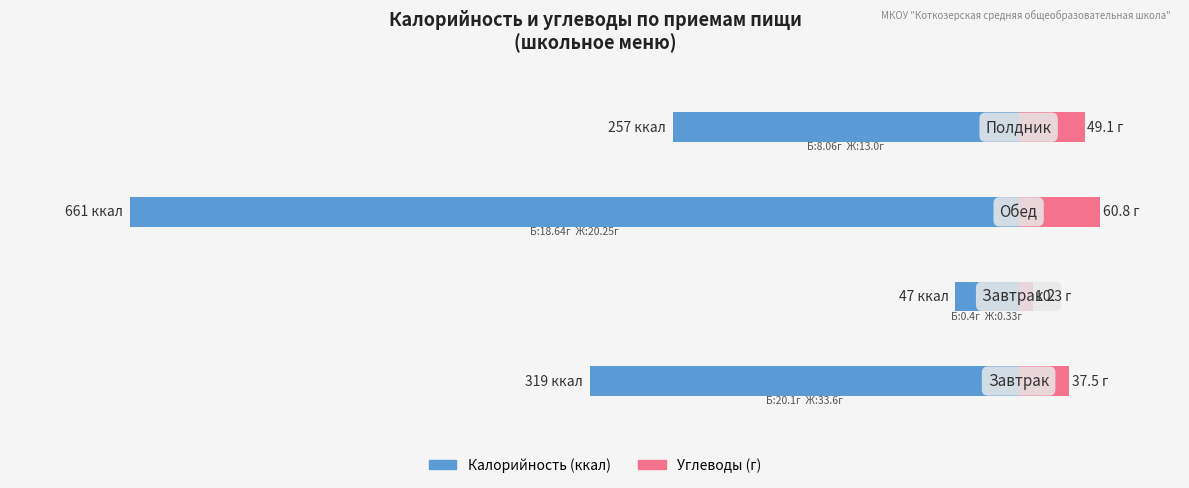

How many series are shown in this chart?

2